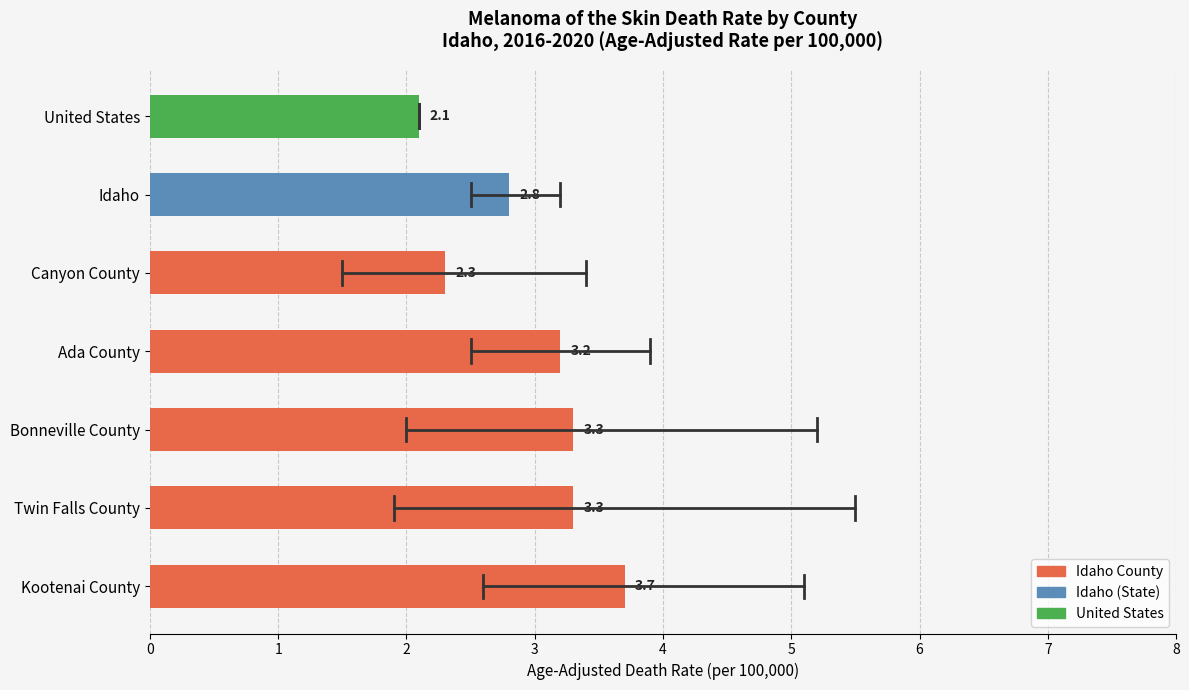

What is the difference between the maximum and second lowest values?

1.4